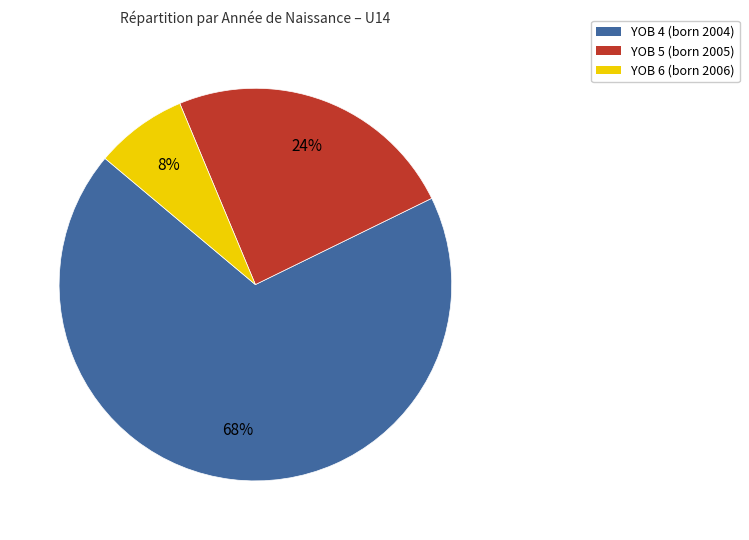

Do YOB 6 and YOB 4 together represent more than half of the pie?

Yes